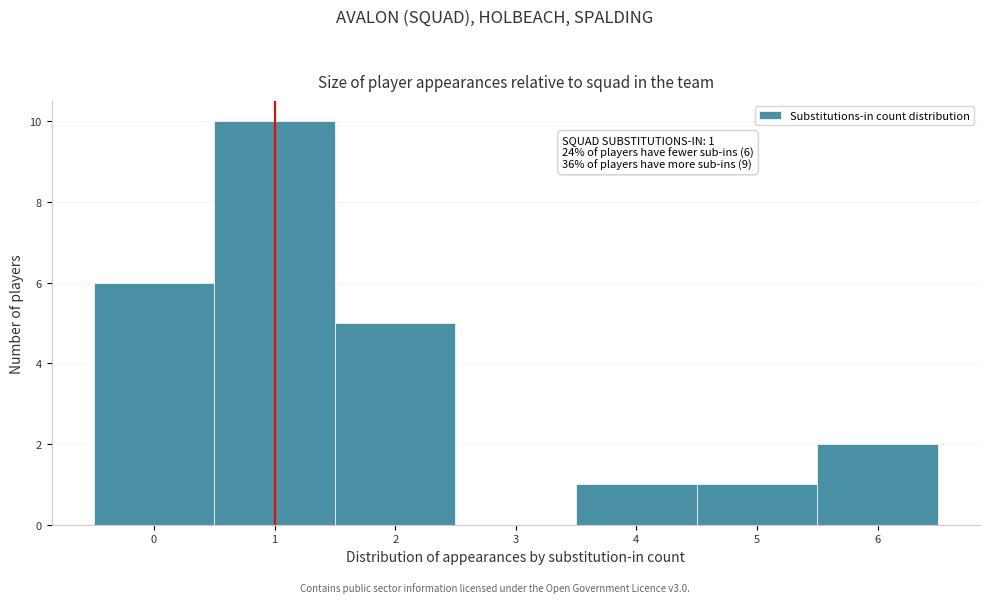

Over which range of the x-axis is the bar tallest?

0.5 to 1.5